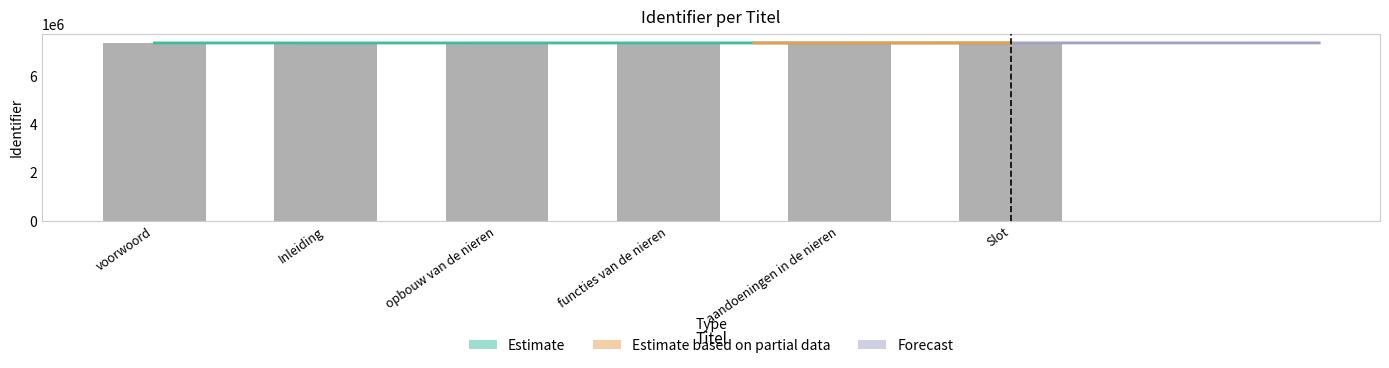

Rank the categories by value from lowest to highest.

voorwoord, opbouw van de nieren, functies van de nieren, aandoeningen in de nieren, Inleiding, Slot